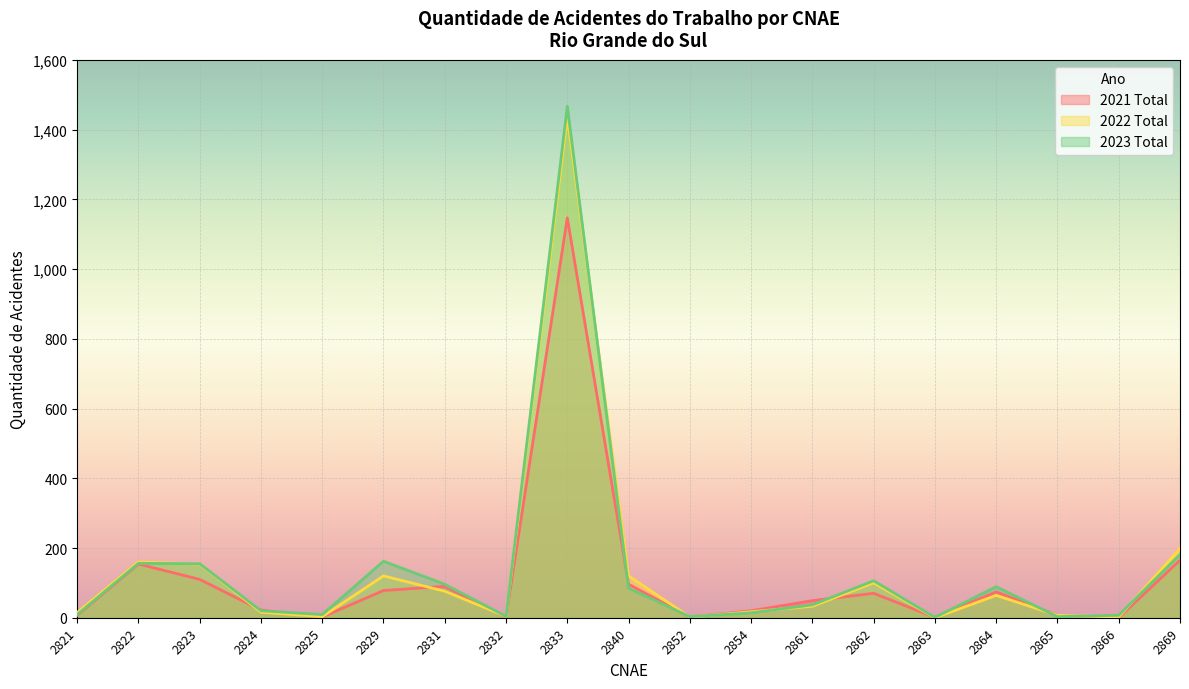

At how many categories does at least one series exceed 35?

10